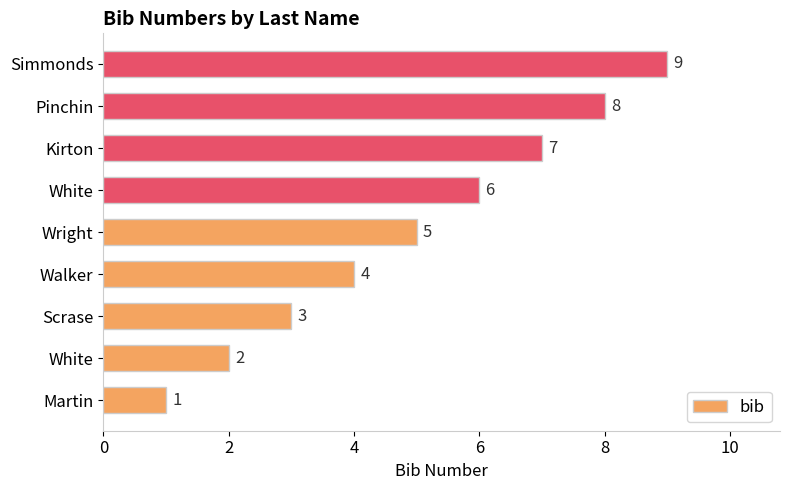

What is the difference between the maximum and minimum values?

8